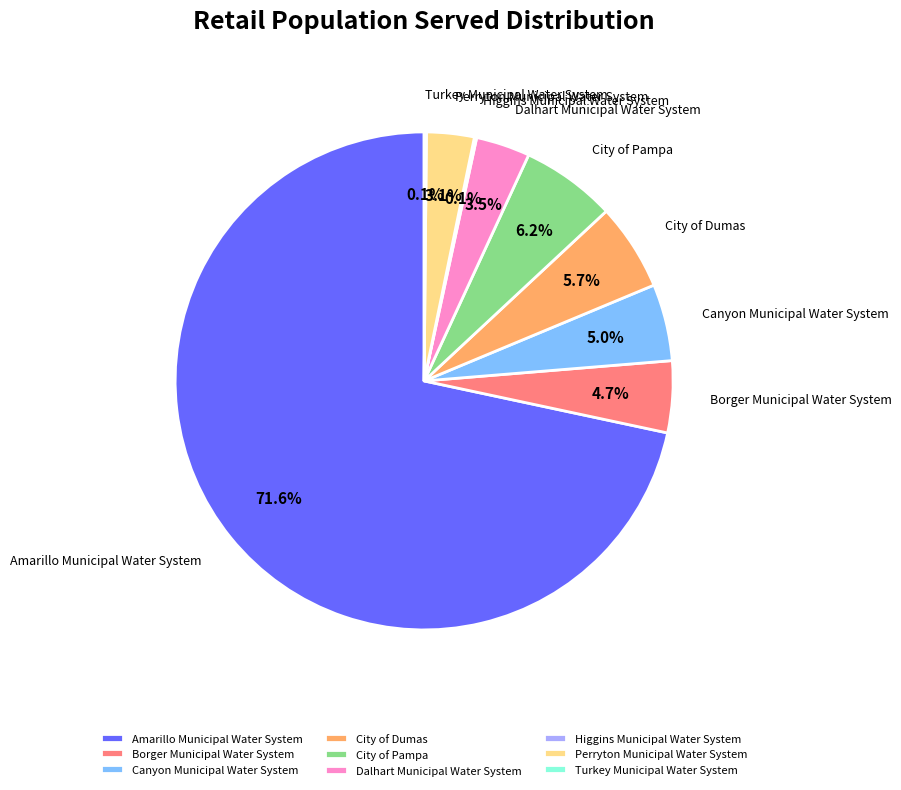

What percentage is NOT represented by City of Dumas?

94.3%